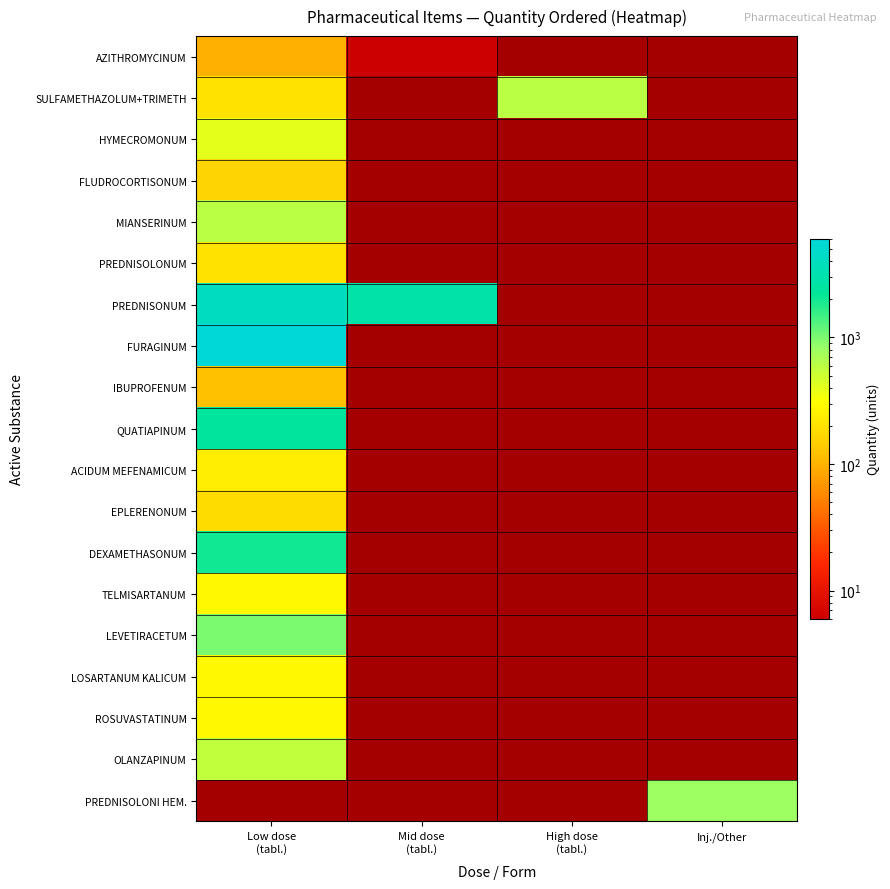

Count the number of categories in the chart.

4